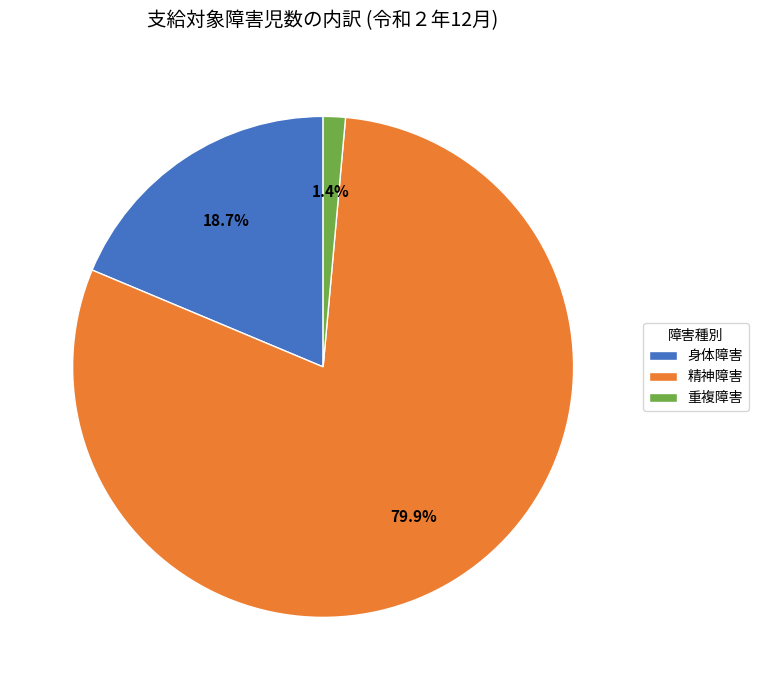

To the nearest percent, what percentage of the pie is 身体障害?

19%